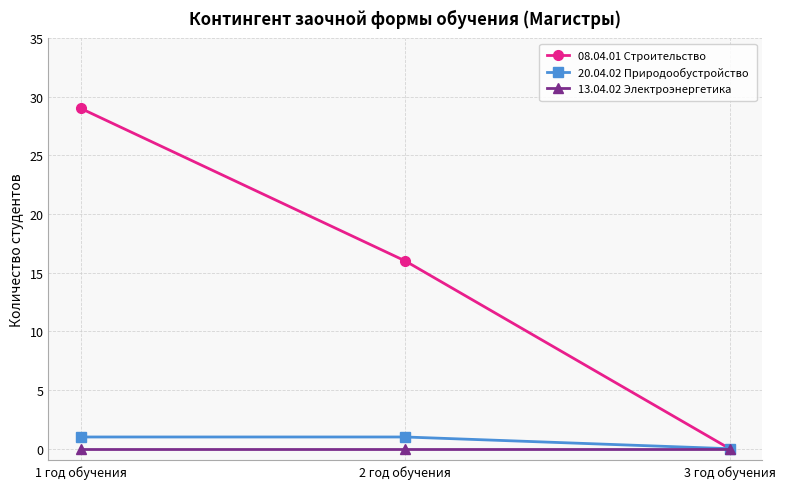

Reading right to left, what are all the values shown in this chart?

08.04.01 Строительство: 3 год обучения=0	2 год обучения=16	1 год обучения=29
20.04.02 Природообустройство: 3 год обучения=0	2 год обучения=1	1 год обучения=1
13.04.02 Электроэнергетика: 3 год обучения=0	2 год обучения=0	1 год обучения=0